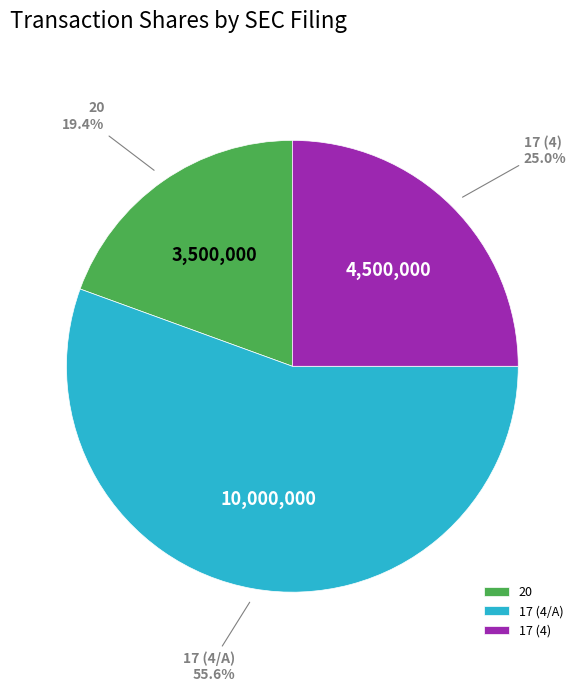

Which category has the smallest portion of the pie?

20